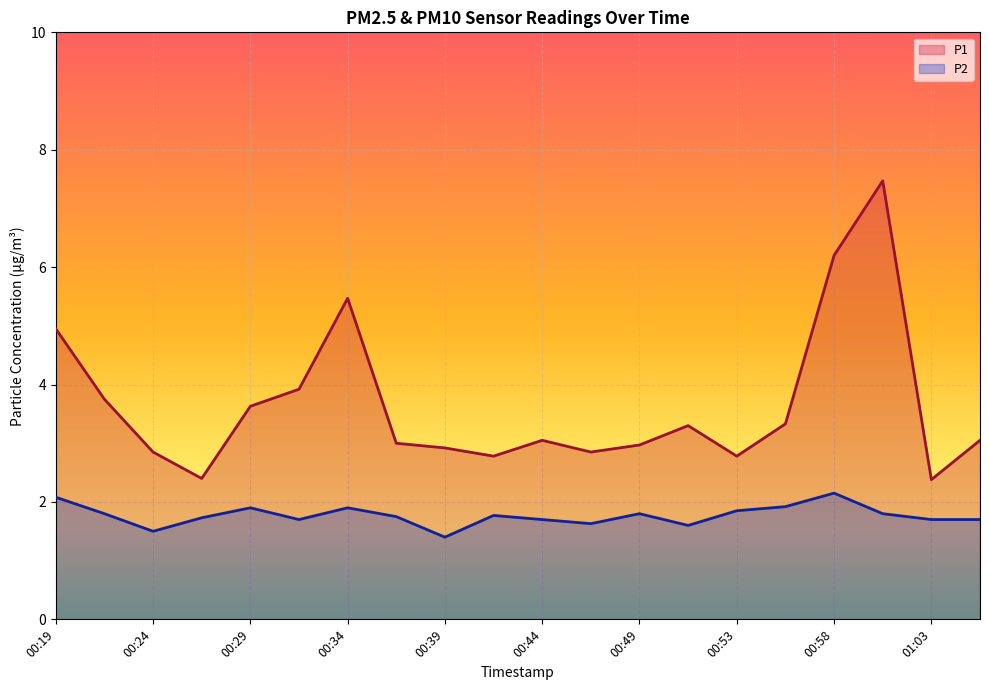

True or false: P1 has a value of 6.2 at 00:58.

True